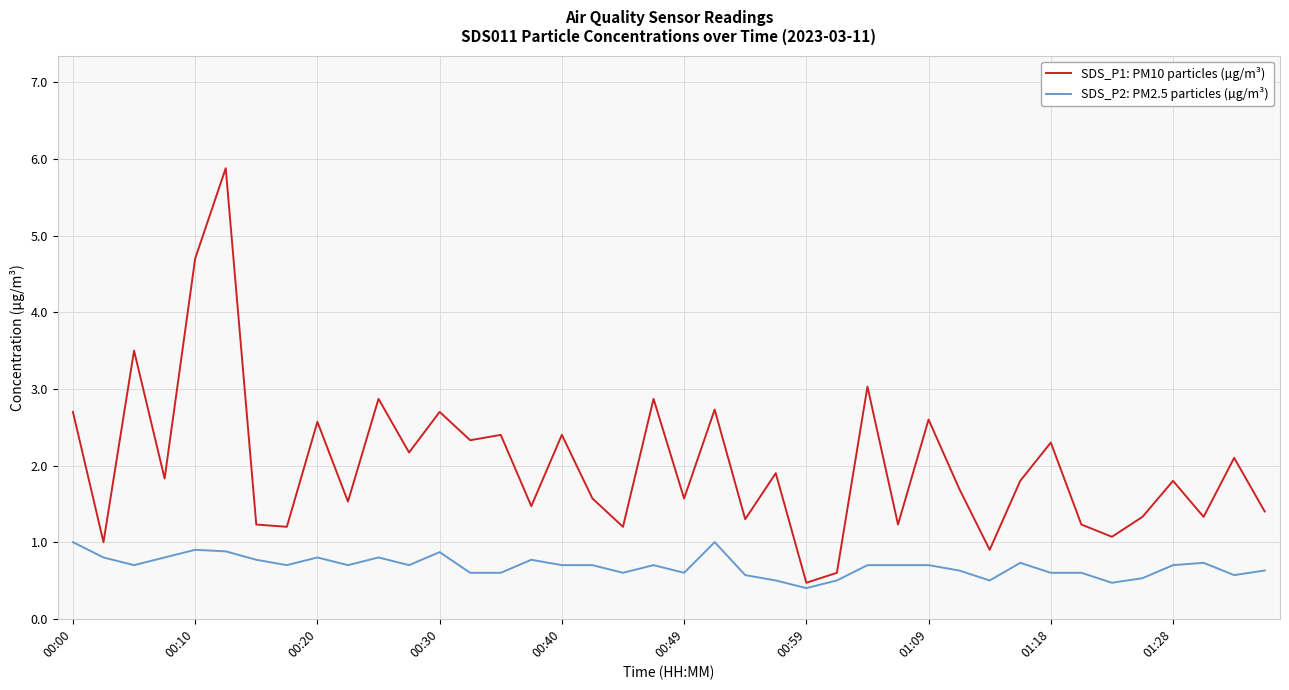

What is the greatest value displayed?

5.9